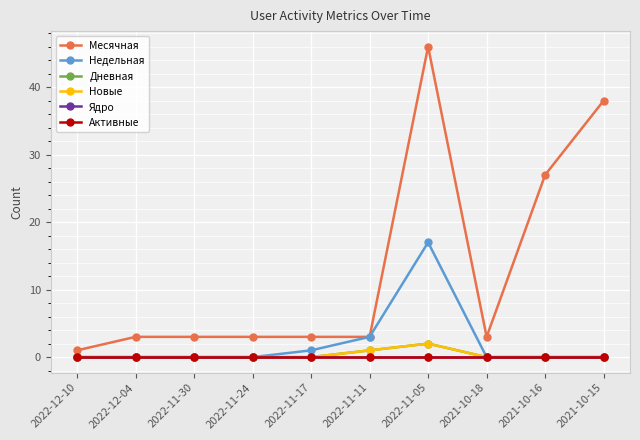

Between 2022-11-30 and 2021-10-15, which series saw the biggest shift?

Месячная